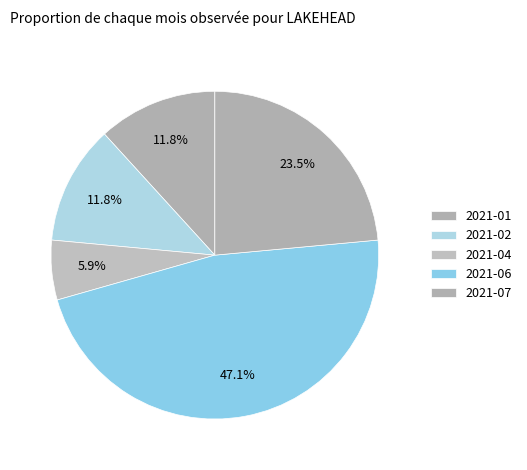

Is the sum of 2021-04 and 2021-07 greater than half?

No